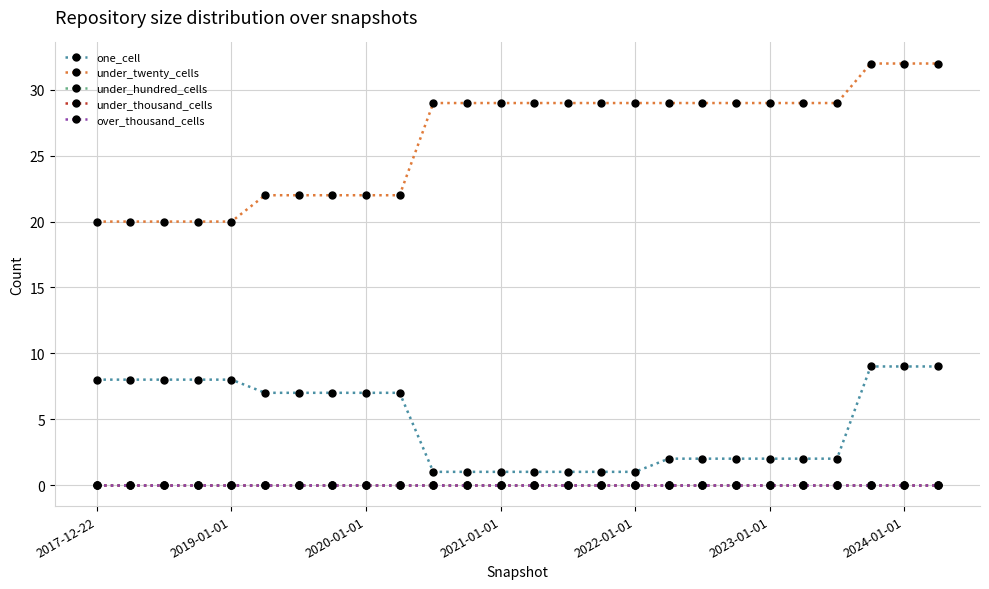

At how many categories does at least one series exceed 19?

26